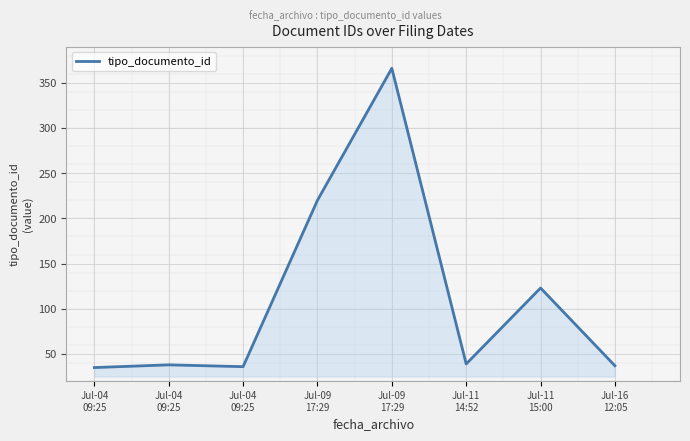

How many lines are shown in the chart?

1